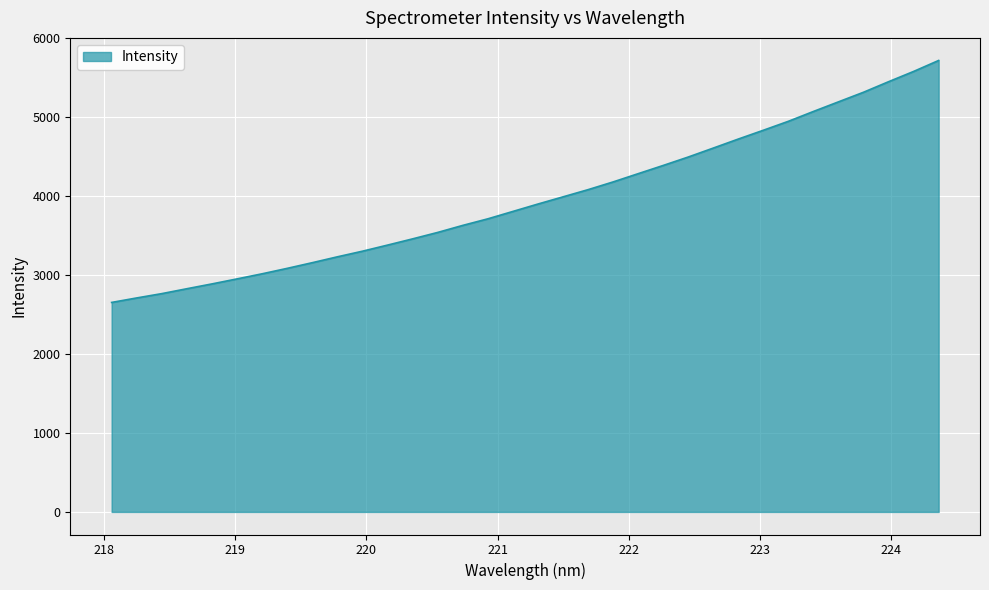

True or false: there are more than 0 points higher than both neighbors.

False